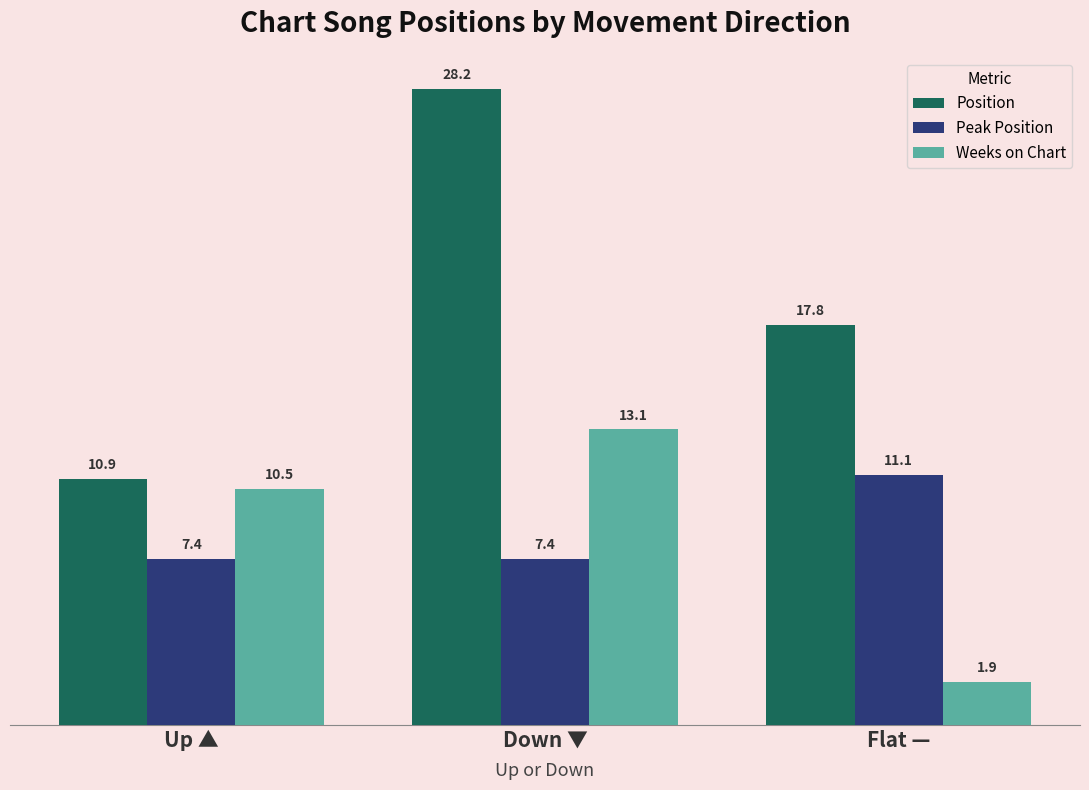

How many data points in Weeks on Chart are less than 10?

1